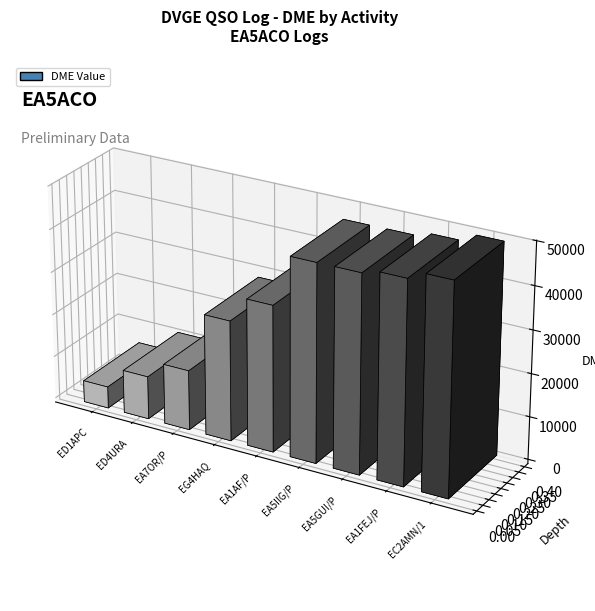

At which label is the value closest to 27079?

EG4HAQ